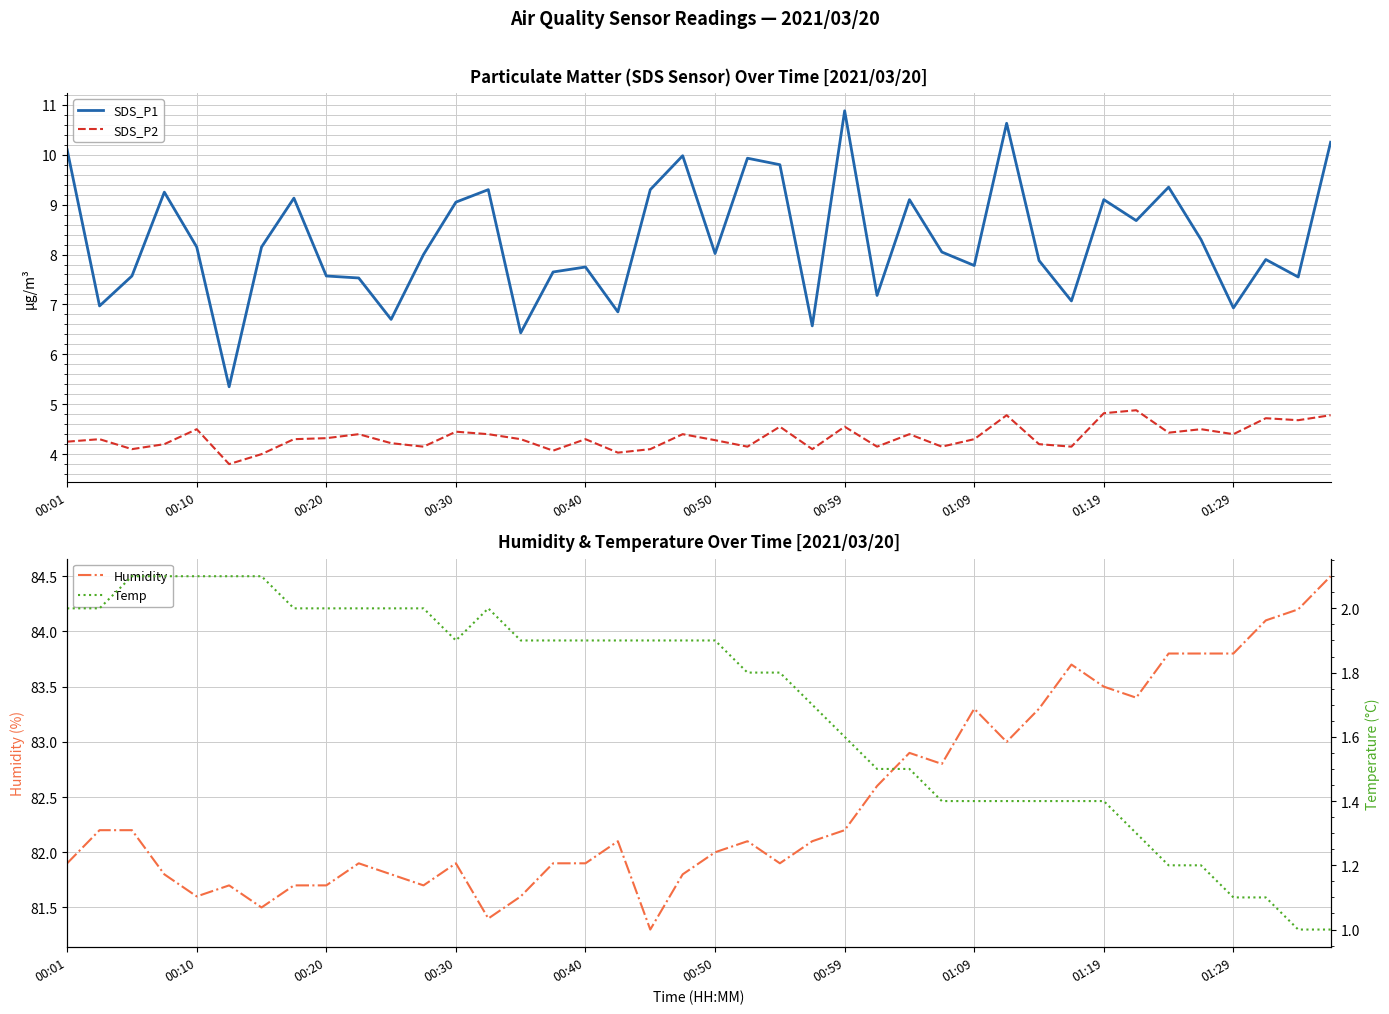

How many data points in SDS_P2 are less than 4?

1